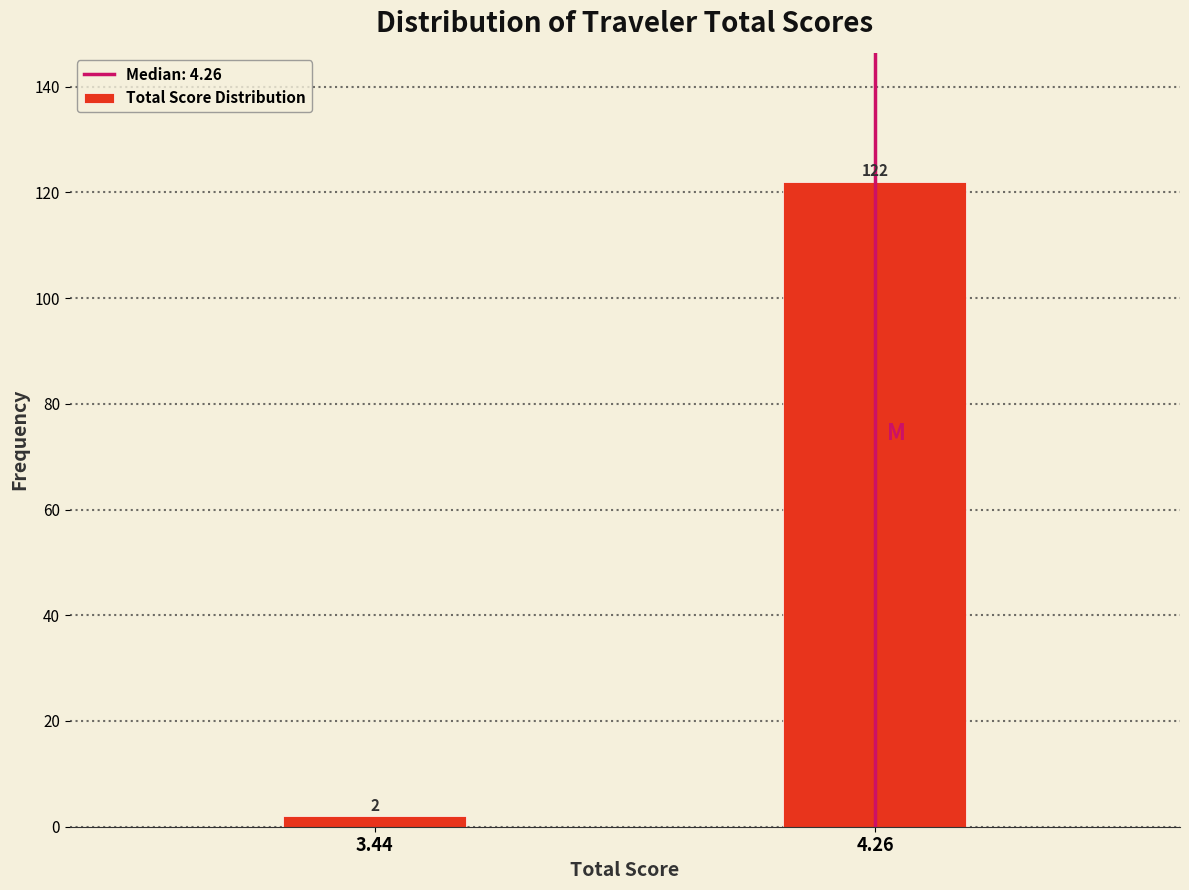

Reading left to right, extract all data points from this chart.

2	122